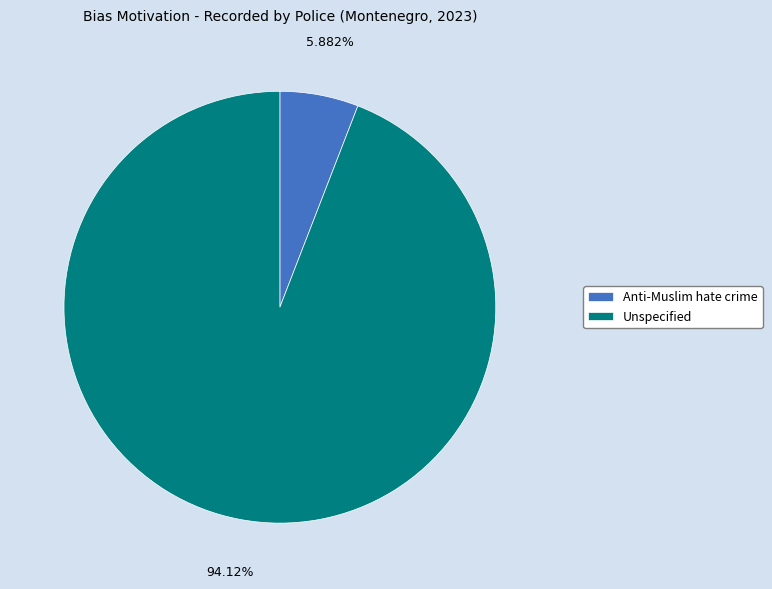

Does any single category account for the majority?

Yes